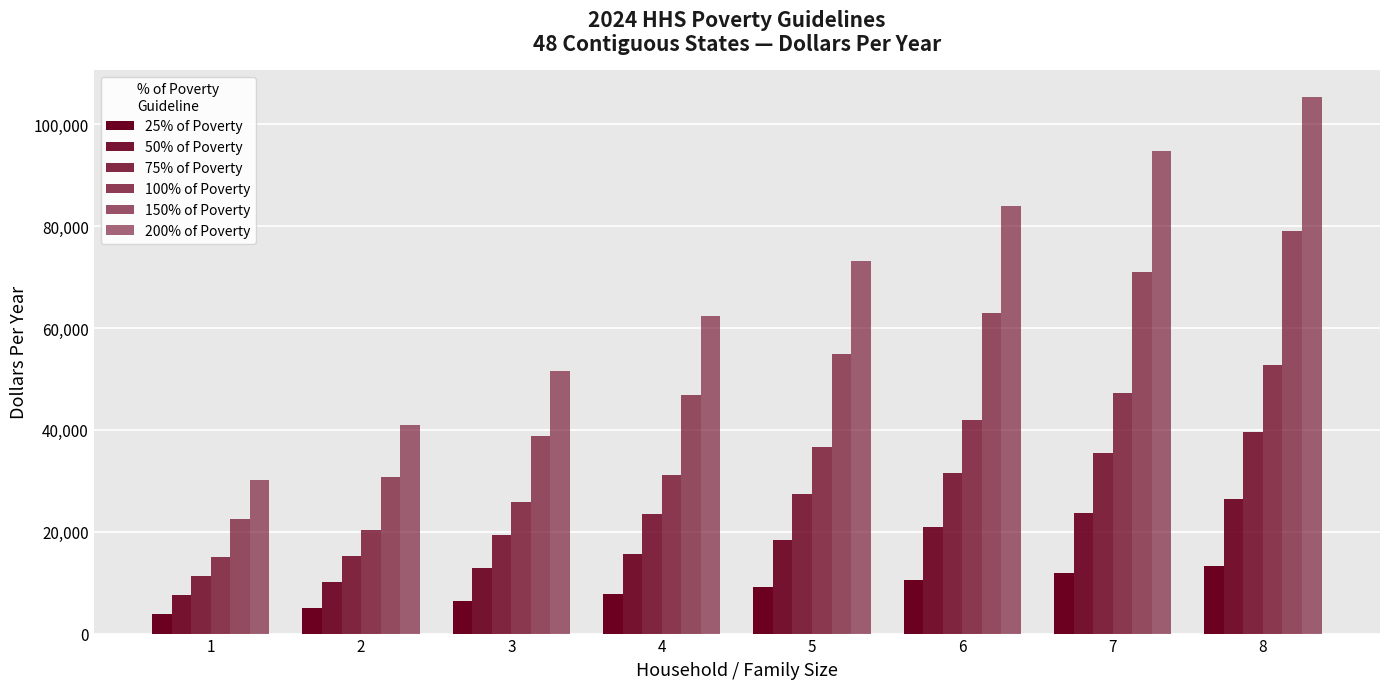

What is the sum of all 200% of Poverty values?

542240